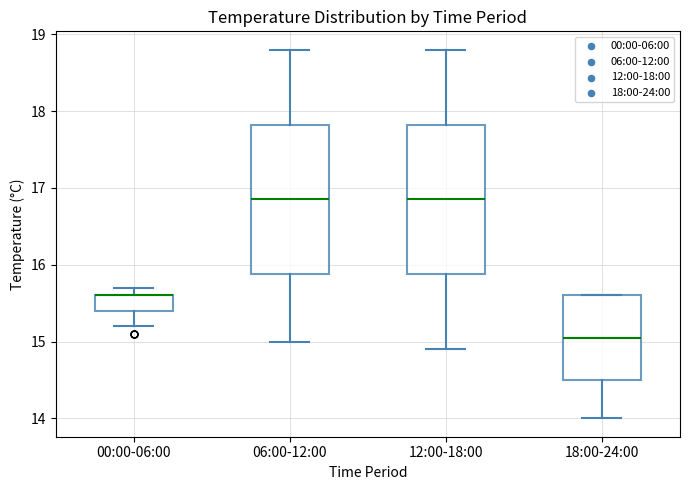

Reading left to right, transcribe this box plot: for each box, give where its median line is, the range the box spans, and where its two whiskers end, as read against the y-axis. The values are not printed on the chart, so give them approximately, as read against the axis.

00:00-06:00: median 15.6 (drawn on the box's upper edge), box 15.4 to 15.6, whiskers 15.2 to 15.7
06:00-12:00: median 16.9, box 15.9 to 17.8, whiskers 15.0 to 18.8
12:00-18:00: median 16.9, box 15.9 to 17.8, whiskers 14.9 to 18.8
18:00-24:00: median 15.1, box 14.5 to 15.6, whiskers 14.0 to 15.6